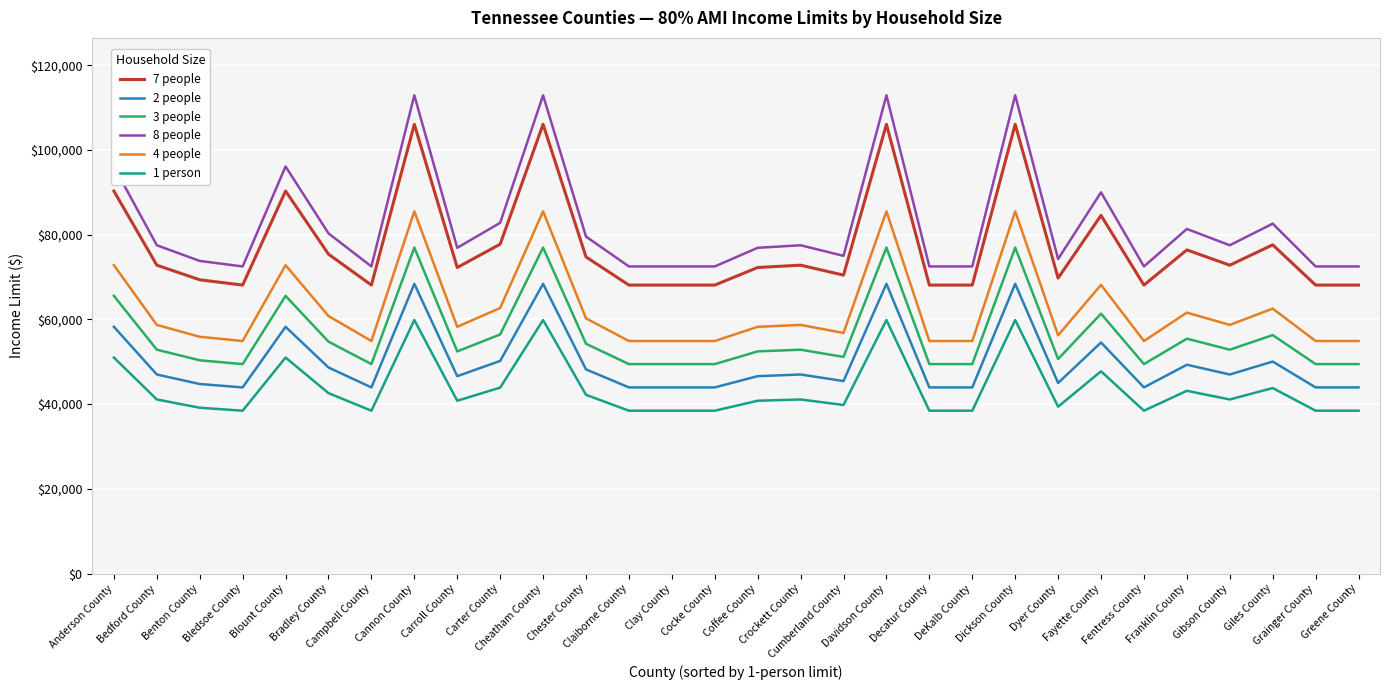

True or false: 2 people and 7 people intersect in this chart.

False